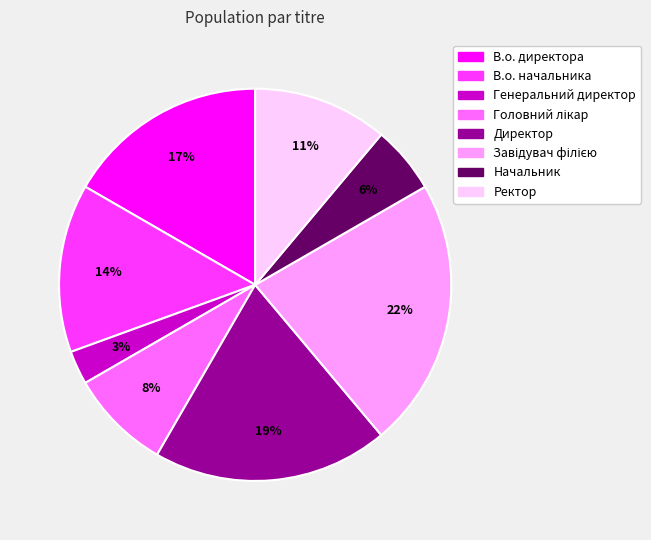

Which has a higher value, В.о. начальника or Директор?

Директор